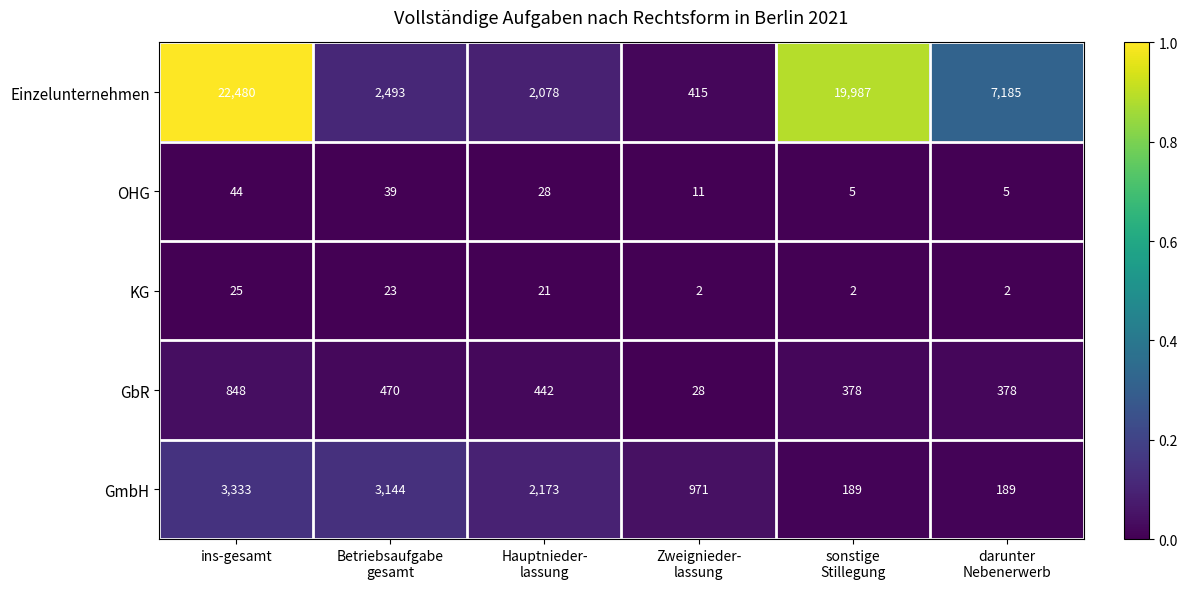

Which category has the highest value in the OHG series?

ins-gesamt